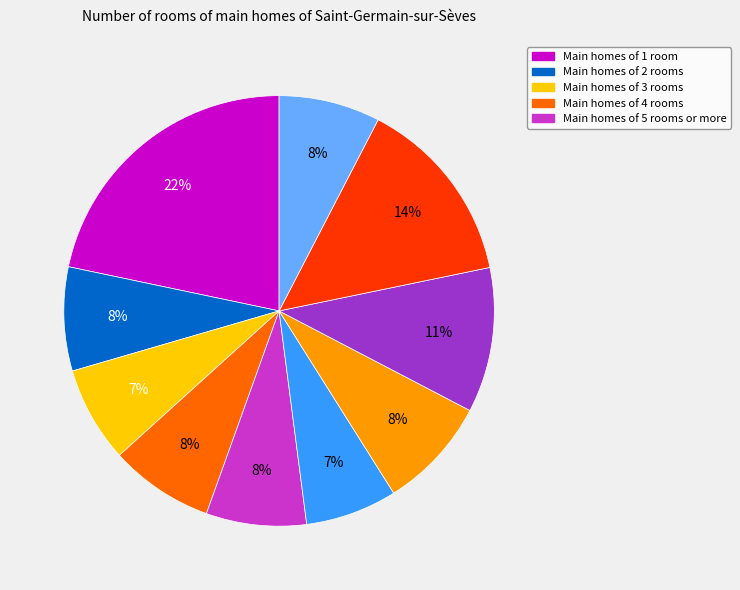

Is there a majority slice in this chart?

No